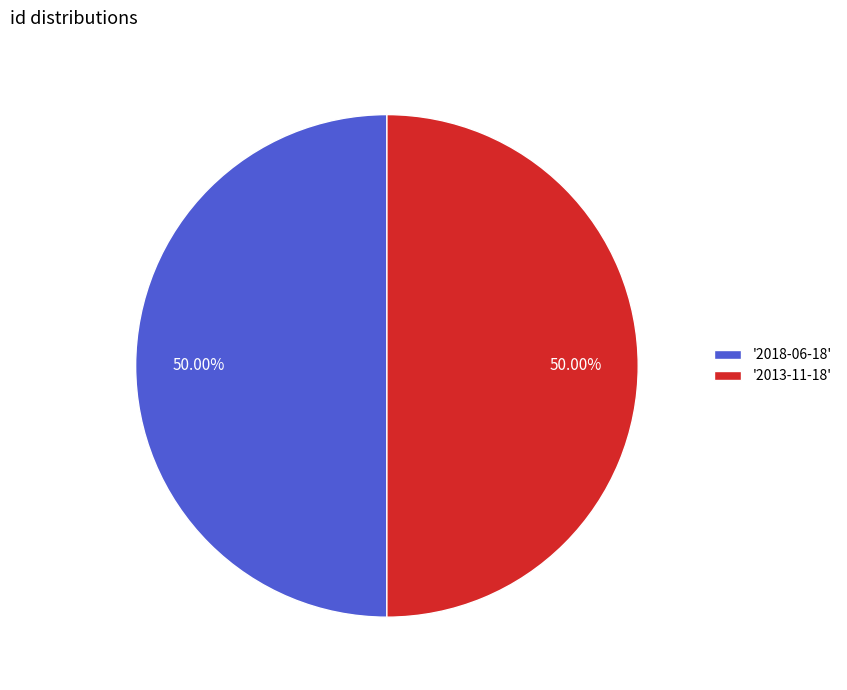

Combined, do '2013-11-18' and '2018-06-18' account for over 50%?

Yes